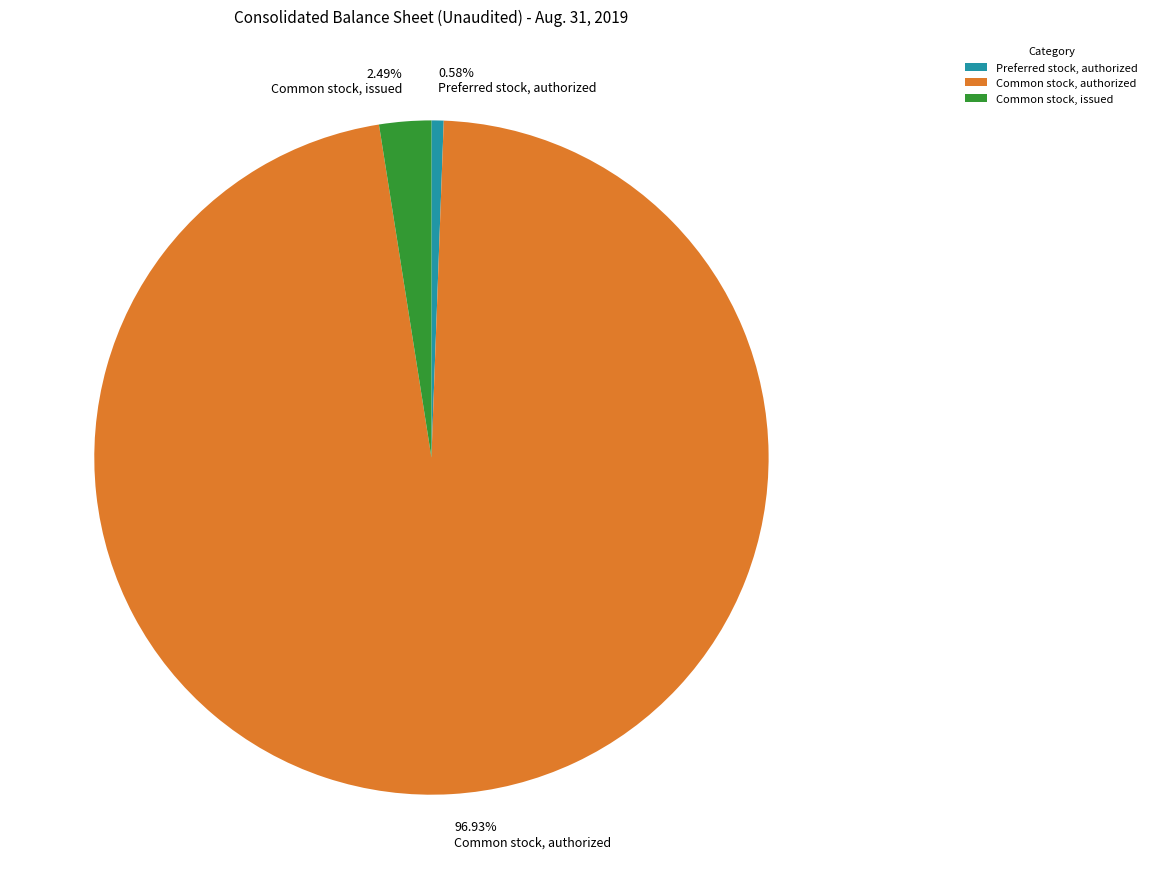

Which slice is the smallest?

Preferred stock, authorized